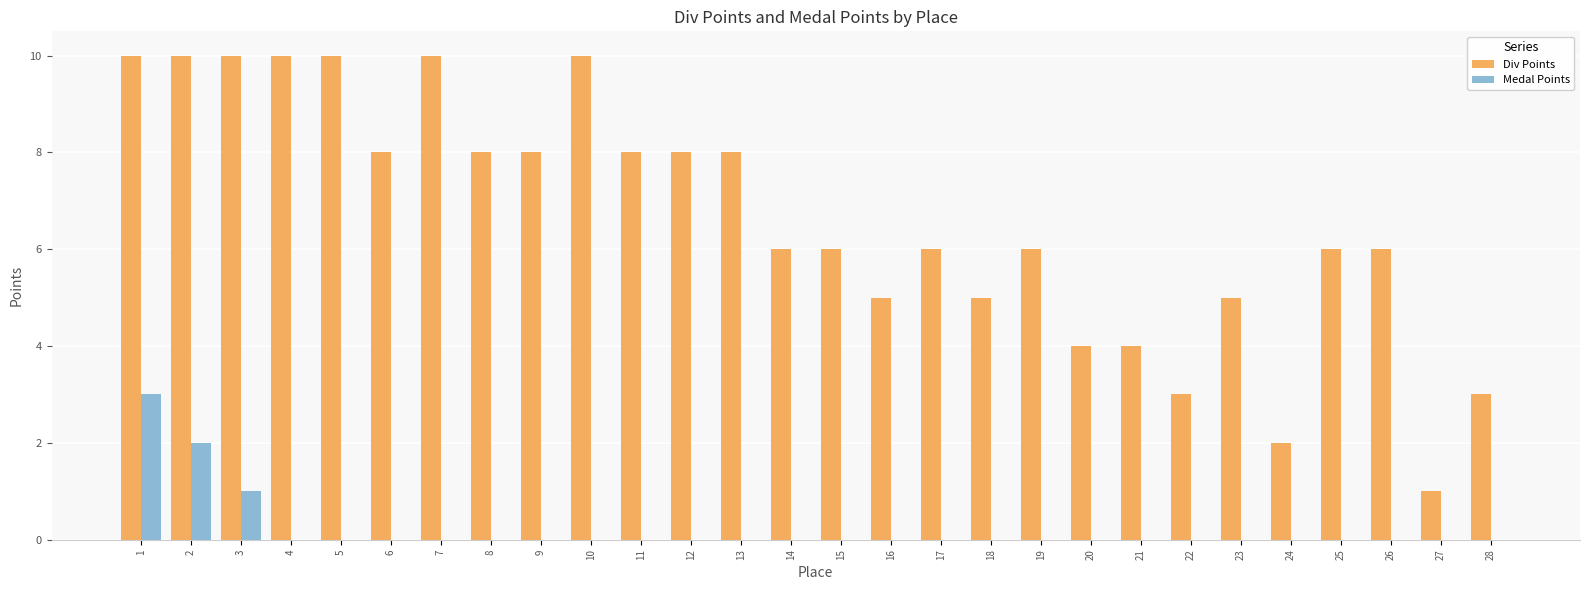

Reading left to right, what are all the values shown in this chart?

Div Points: 10	10	10	10	10	8	10	8	8	10	8	8	8	6	6	5	6	5	6	4	4	3	5	2	6	6	1	3
Medal Points: 3	2	1	0	0	0	0	0	0	0	0	0	0	0	0	0	0	0	0	0	0	0	0	0	0	0	0	0